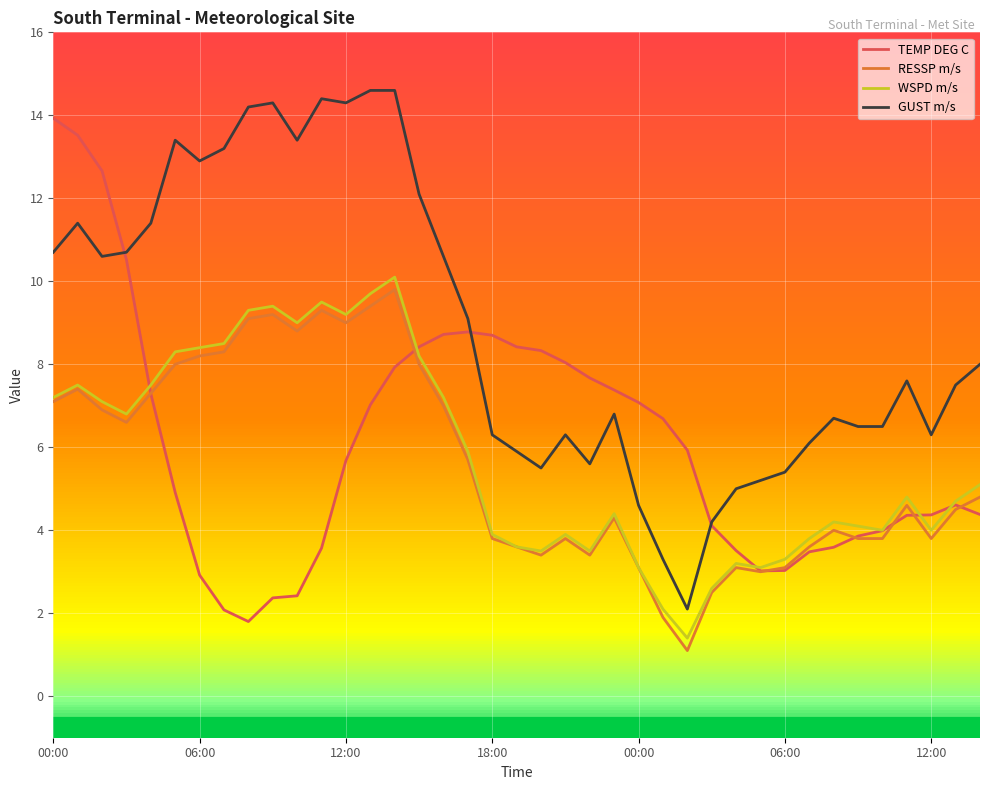

What is the greatest value displayed?

14.6